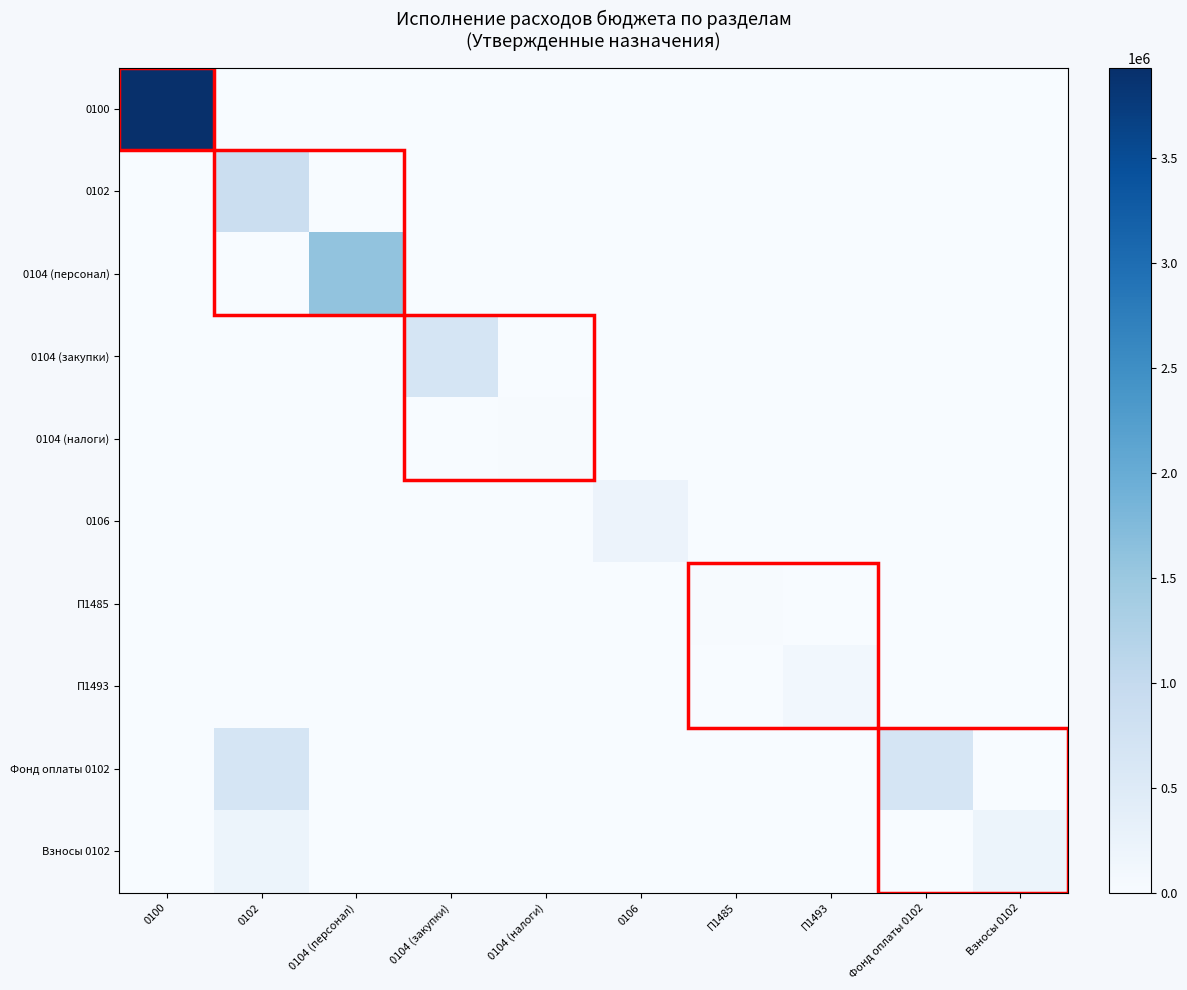

At how many categories does at least one series exceed 2813616?

1